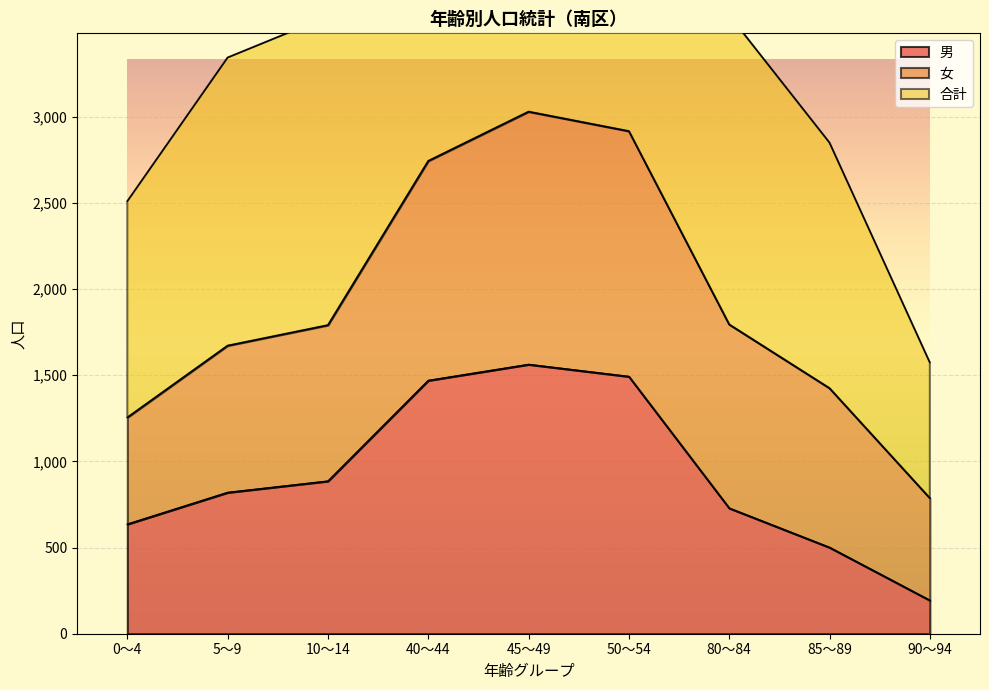

List the labels in order of 合計 value, smallest first.

90～94, 0～4, 85～89, 5～9, 10～14, 80～84, 40～44, 50～54, 45～49